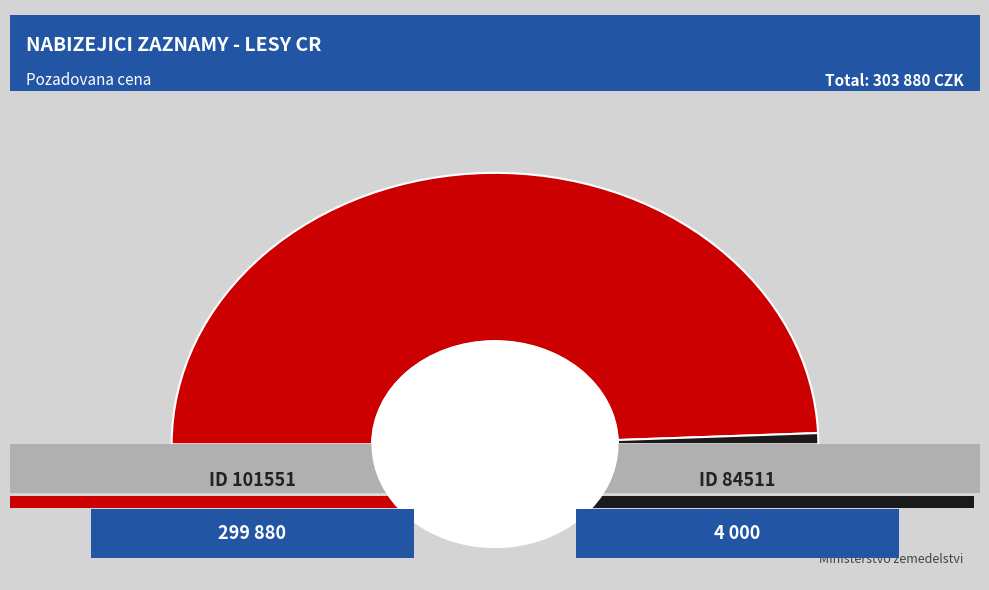

To the nearest percent, what is the difference between the largest and smallest slice percentages?

97%